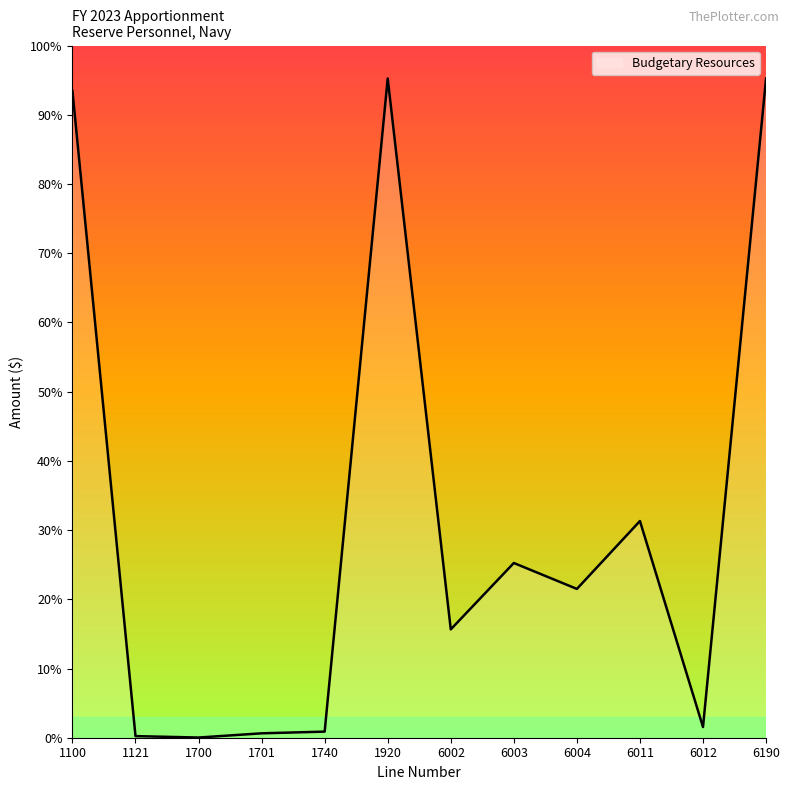

At which category does the chart reach its minimum across all series?

1700